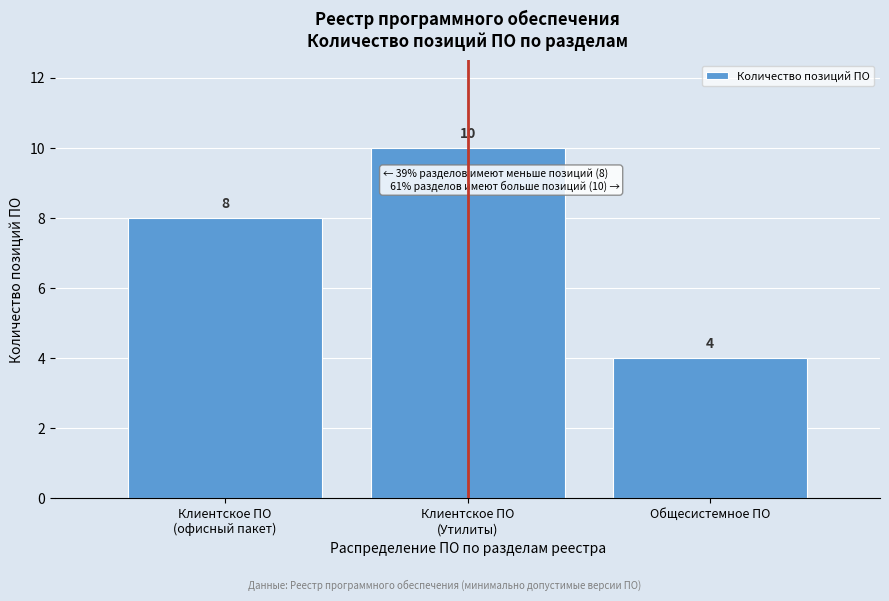

Reading left to right, what are all the values shown in this chart?

8	10	4